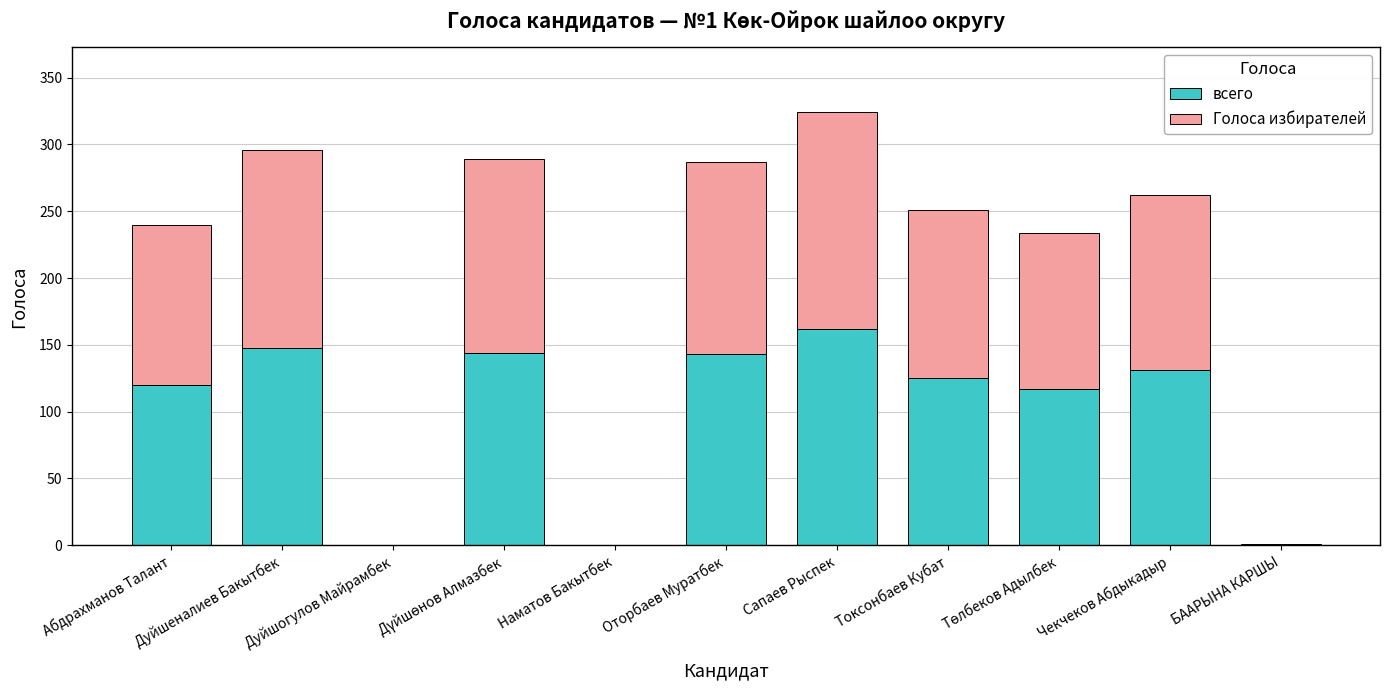

At which category is the sum across all series the highest?

Сапаев Рыспек